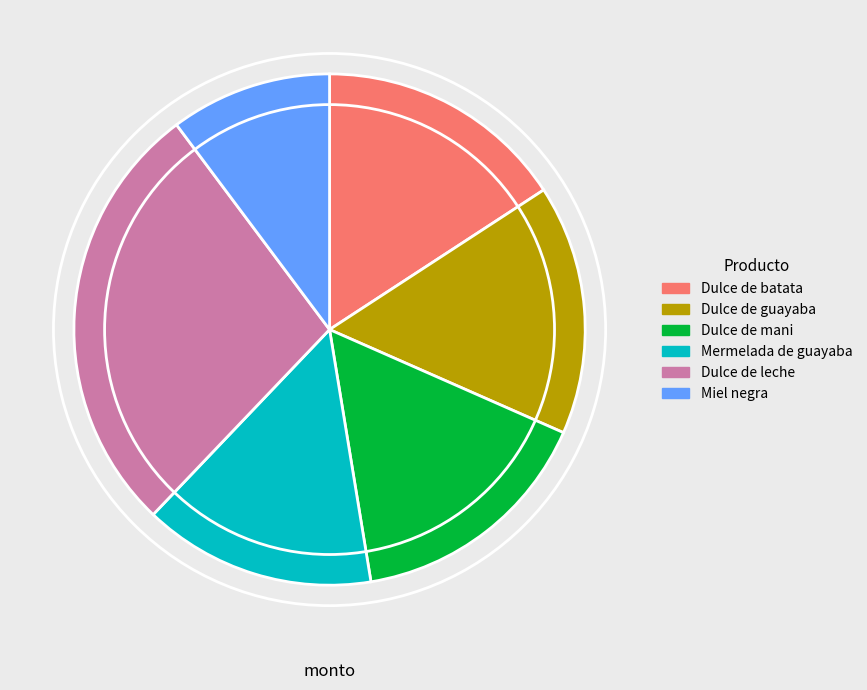

True or false: Miel negra accounts for 10% of the total.

True